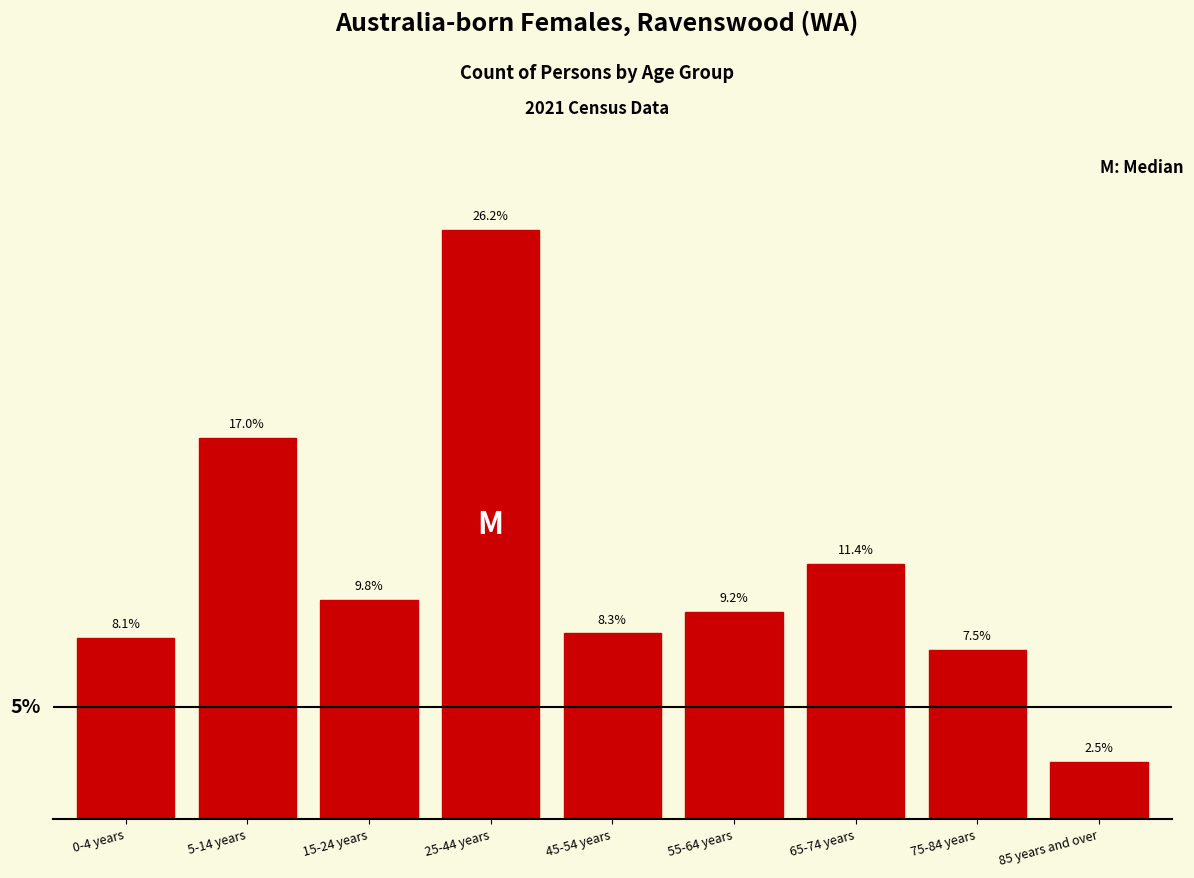

What is the label of the 3rd bar from the right?

65-74 years